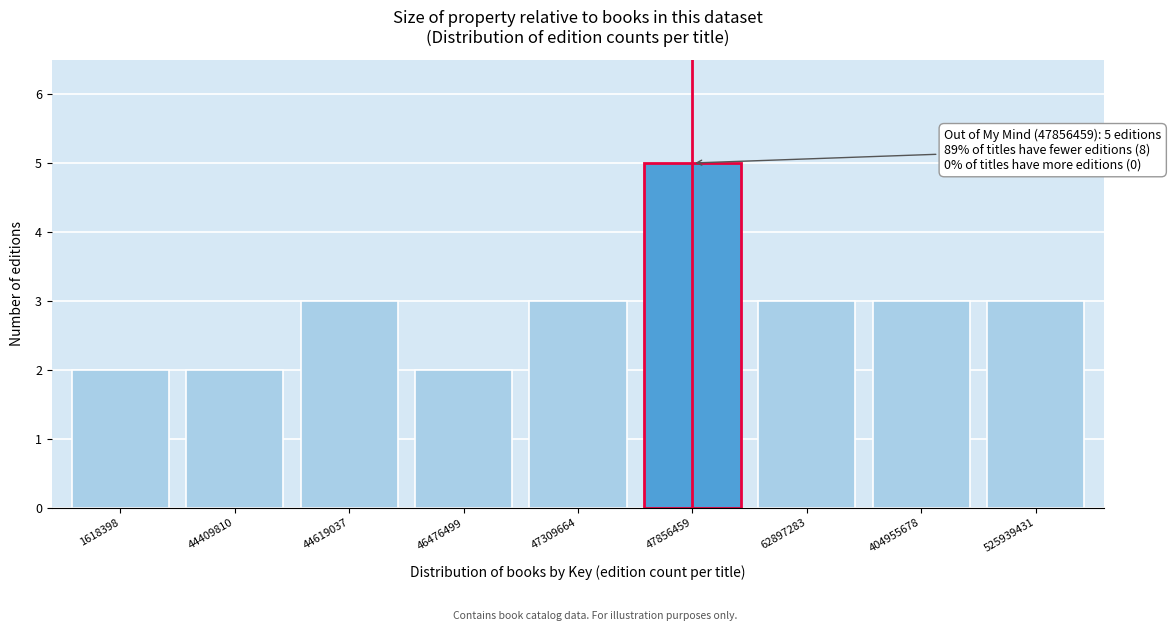

Reading left to right, list all the values displayed in this chart.

2	2	3	2	3	5	3	3	3